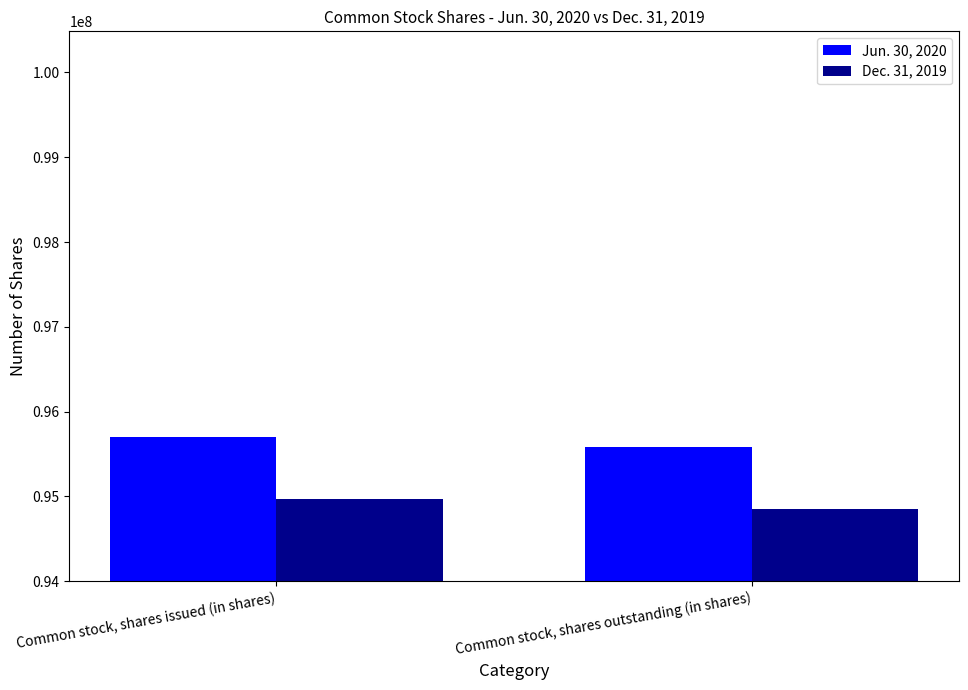

Rank the categories by Jun. 30, 2020 value from lowest to highest.

Common stock, shares outstanding (in shares), Common stock, shares issued (in shares)